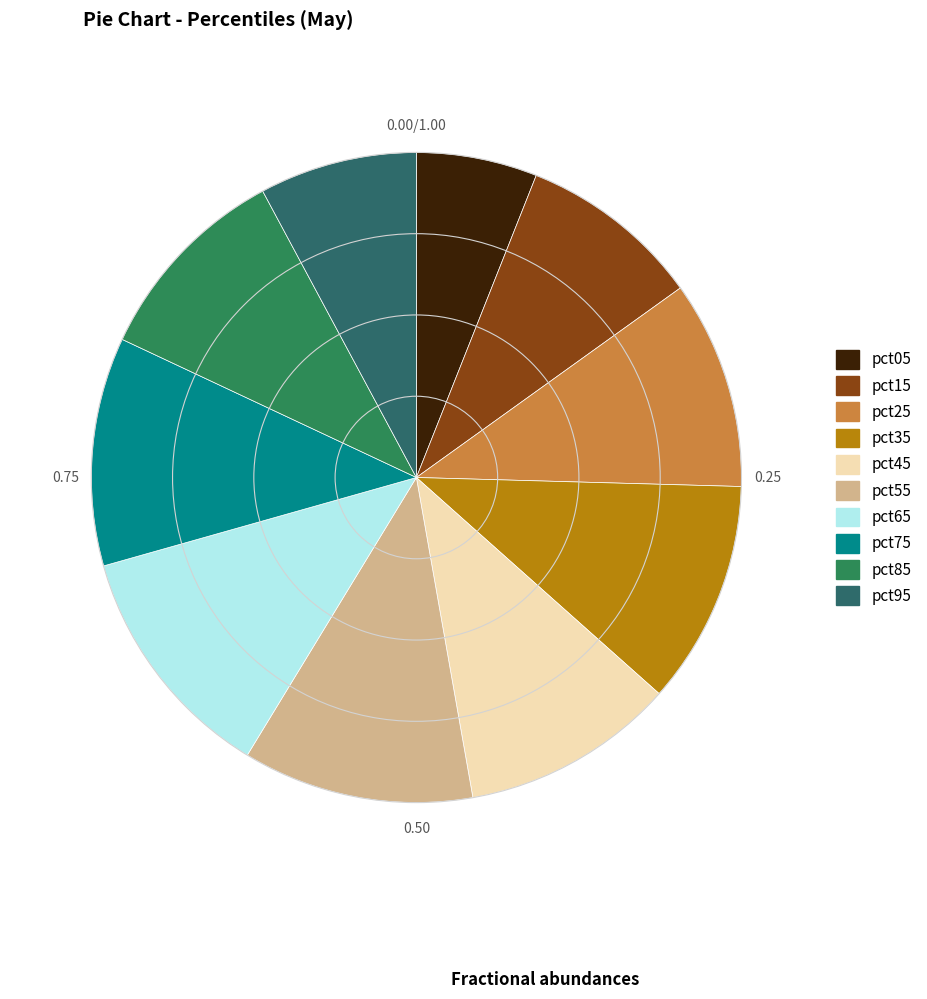

How many slices are in this pie chart?

10